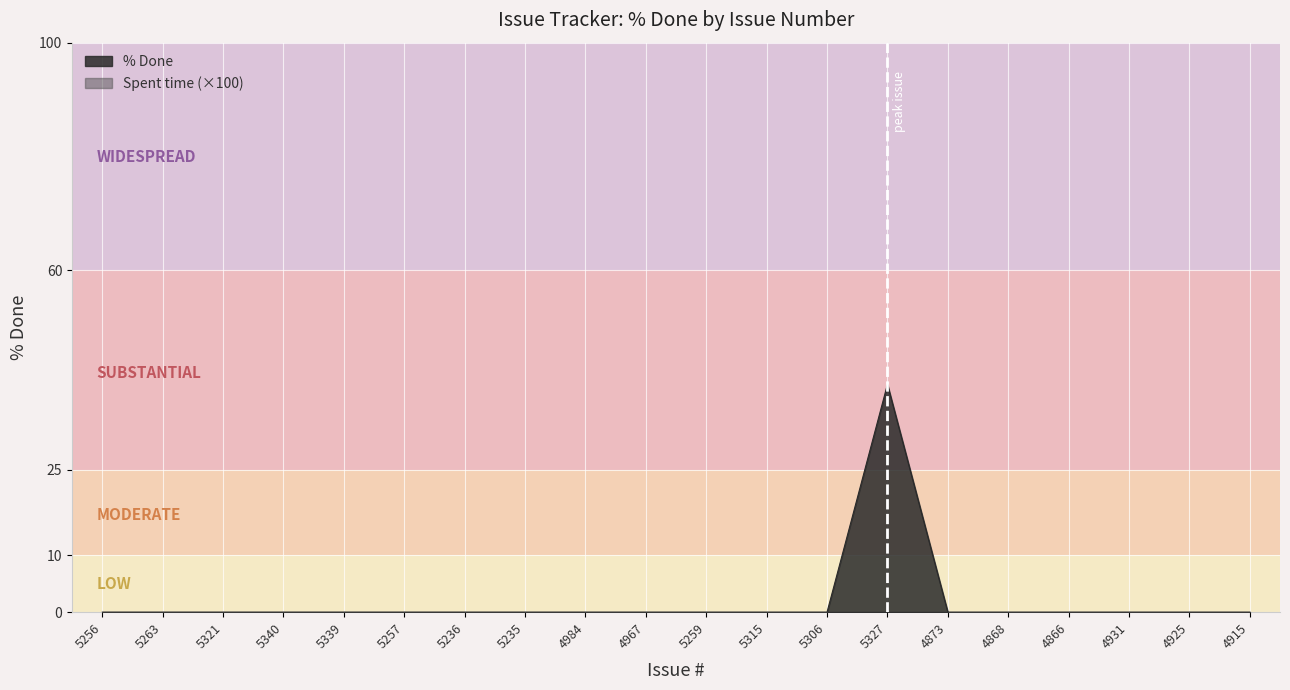

At which category does the data reach its first local peak?

5327